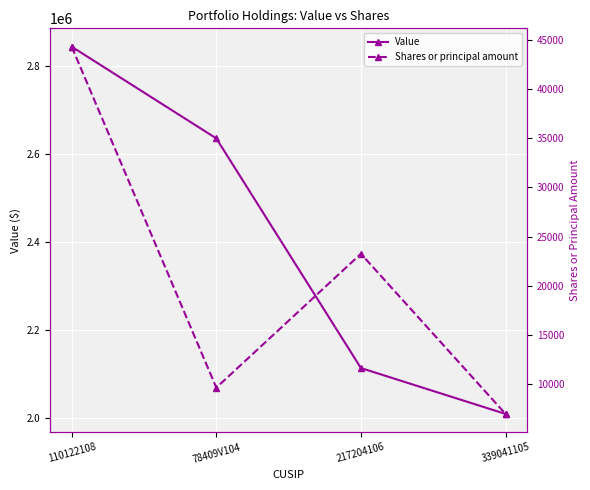

Rank the series at 110122108 from highest to lowest value.

Value, Shares or principal amount